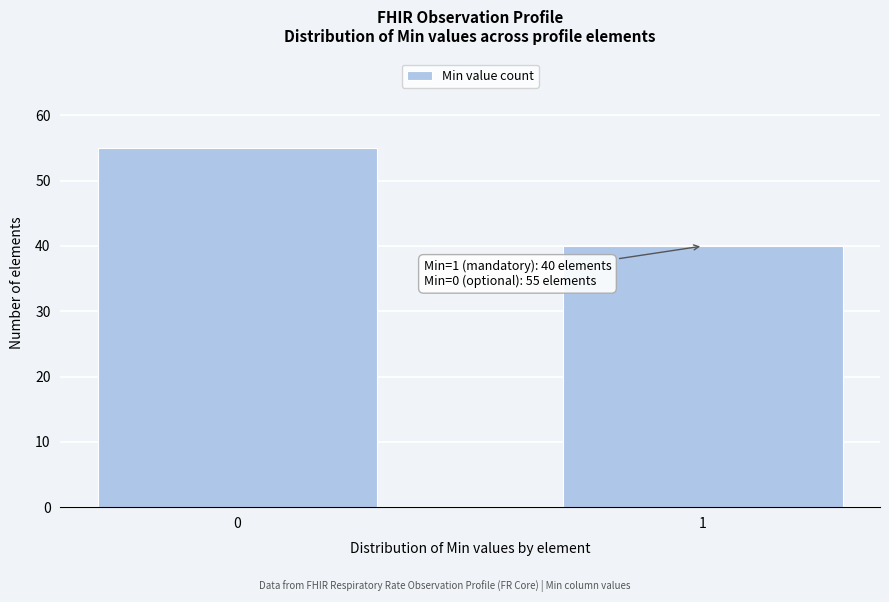

Reading left to right, list all the values displayed in this chart.

55	40